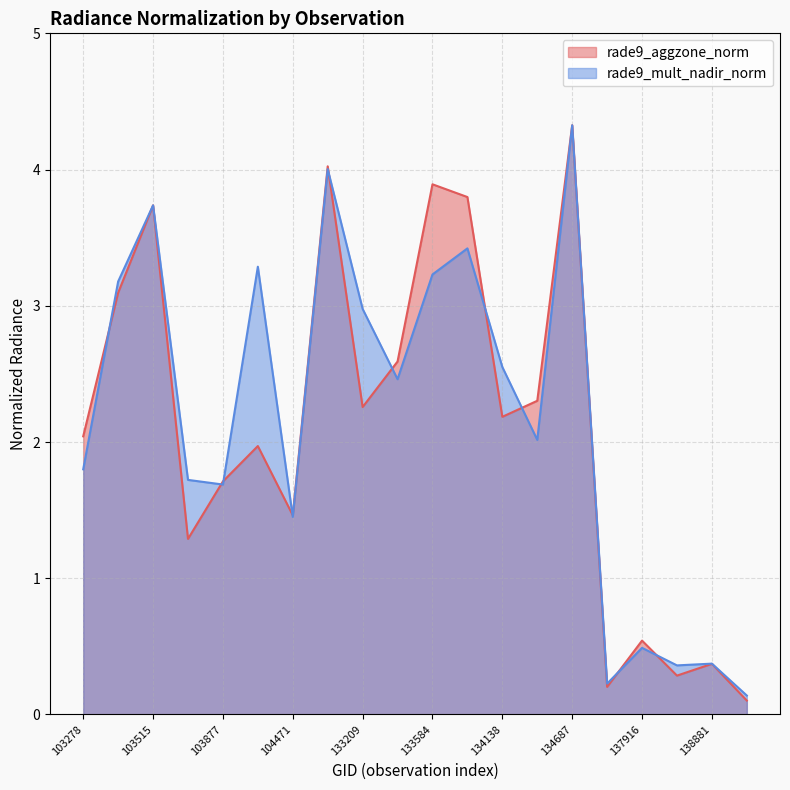

Where do rade9_aggzone_norm and rade9_mult_nadir_norm first cross each other?

103278 and 103396